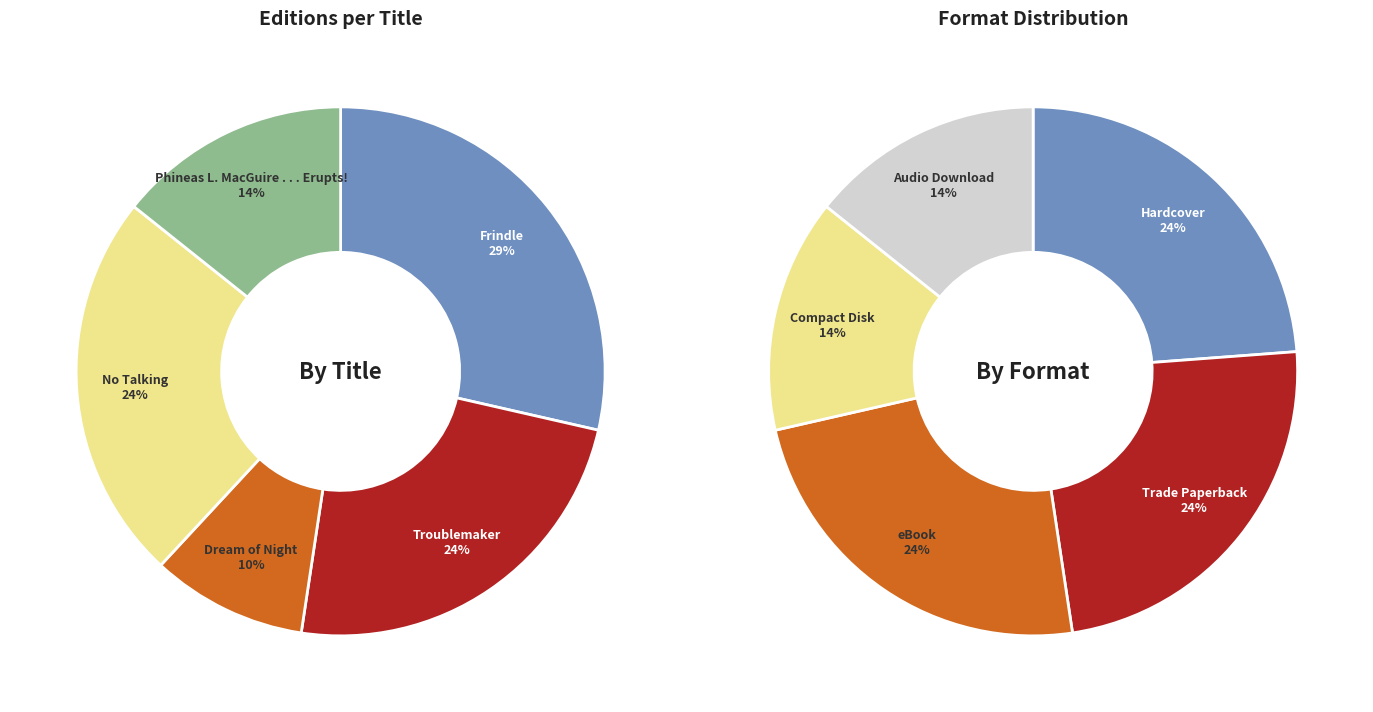

Is there a majority slice in this chart?

No